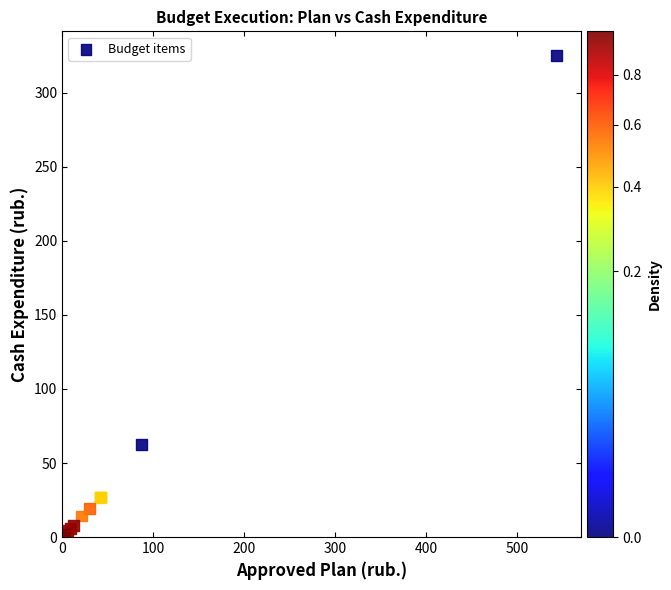

What Y value in the scatter plot is closest to 162?

62.5